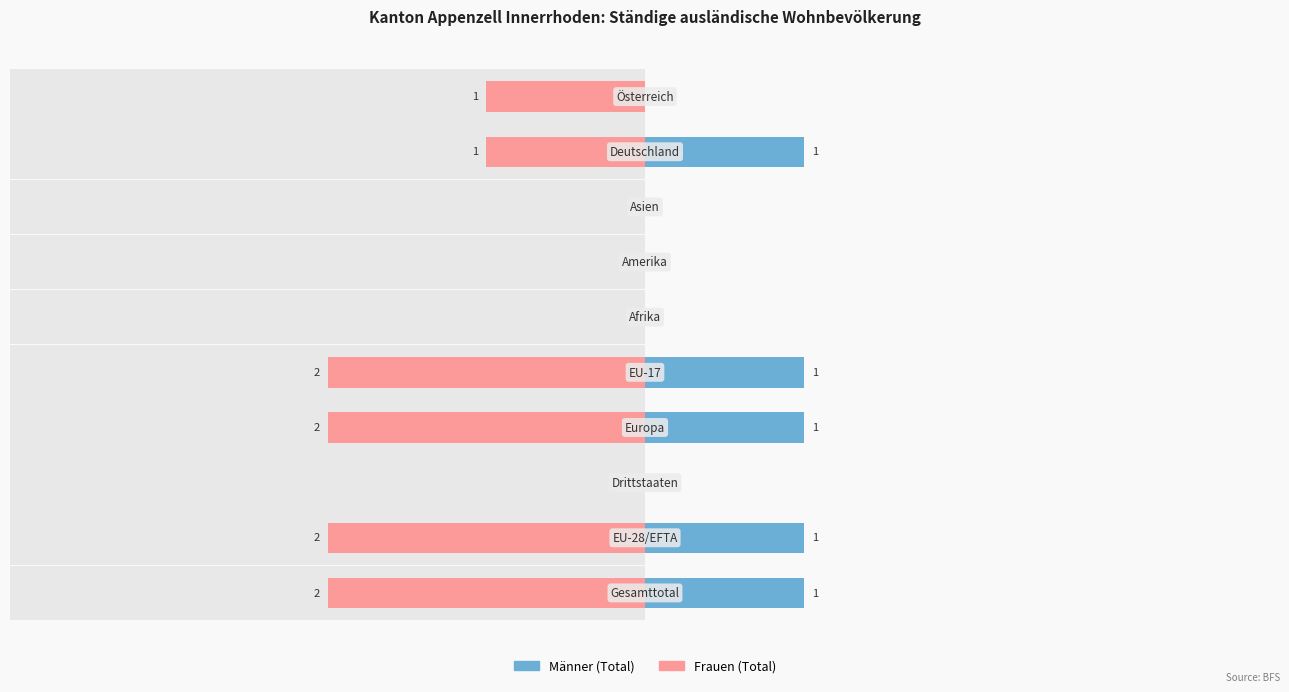

What is the sum of the Männer (Total) values at 1 and 0?

2